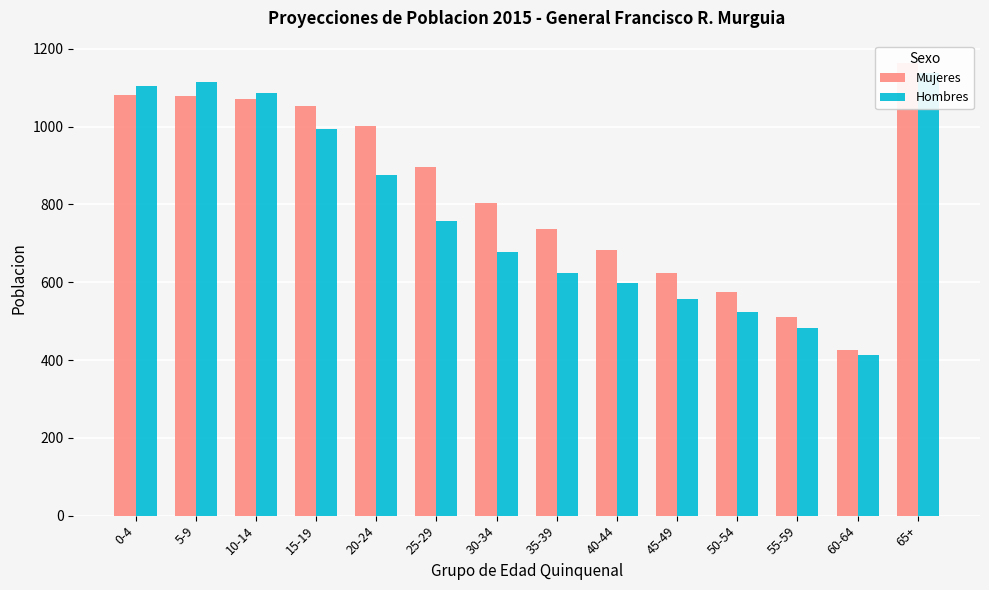

At which label does Mujeres first exceed 896?

0-4